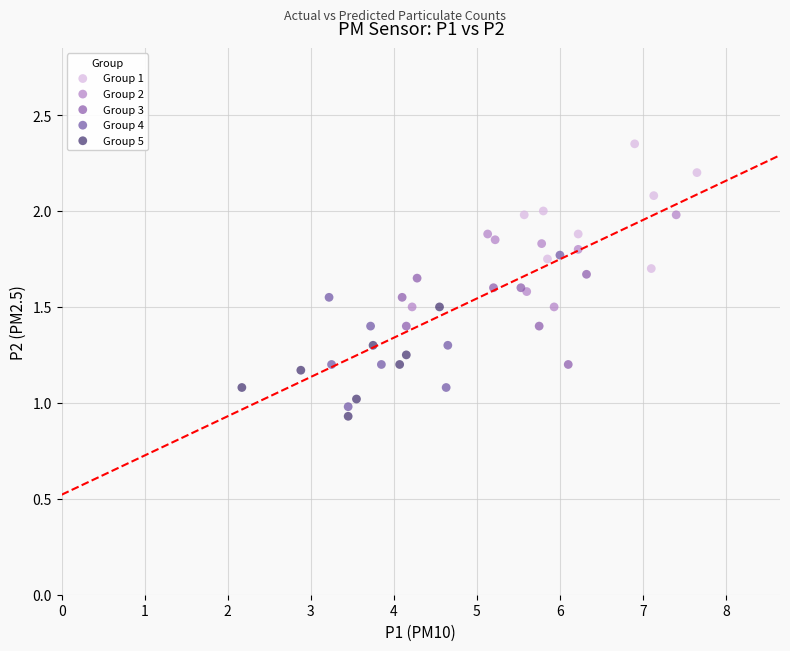

Which series contains the highest Y value?

Group 1